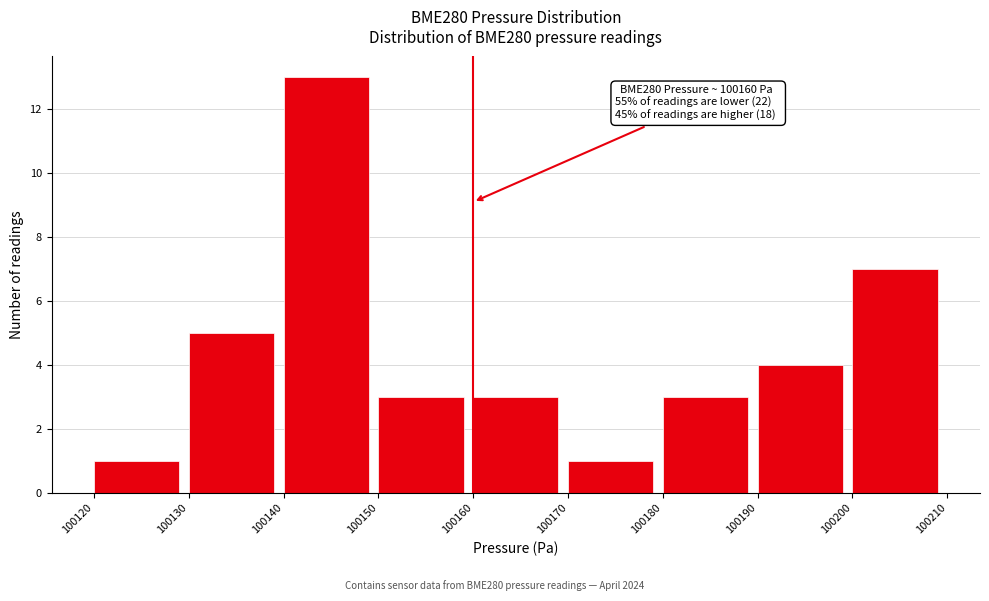

Which range on the x-axis has the tallest bar?

100140 to 100150